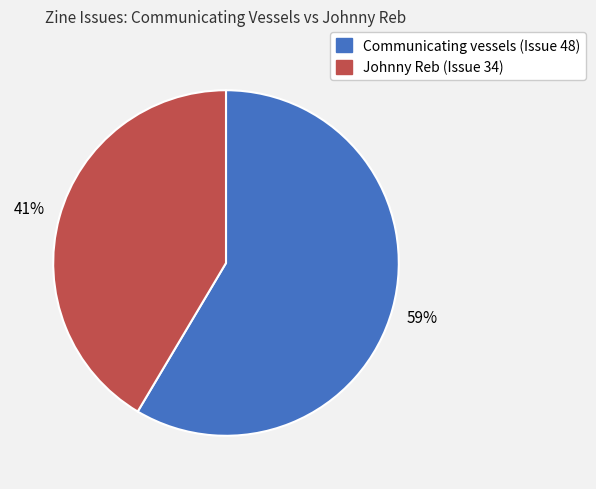

To the nearest percent, what is the average slice percentage?

50%